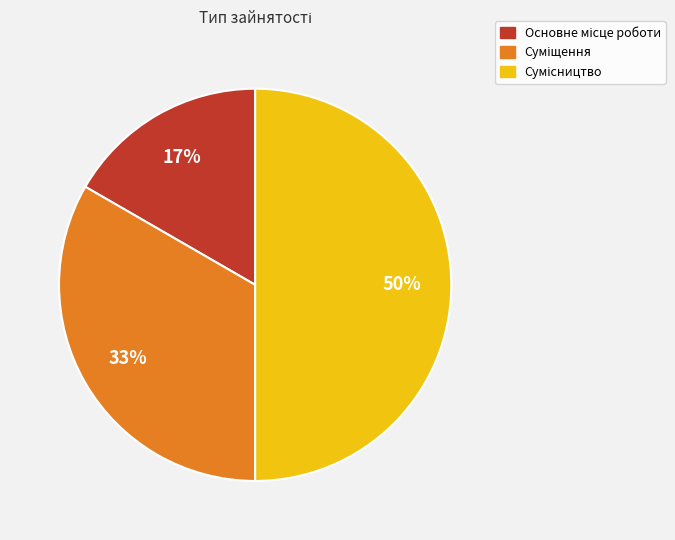

To the nearest percent, what is the difference between the largest and smallest slice percentages?

33%